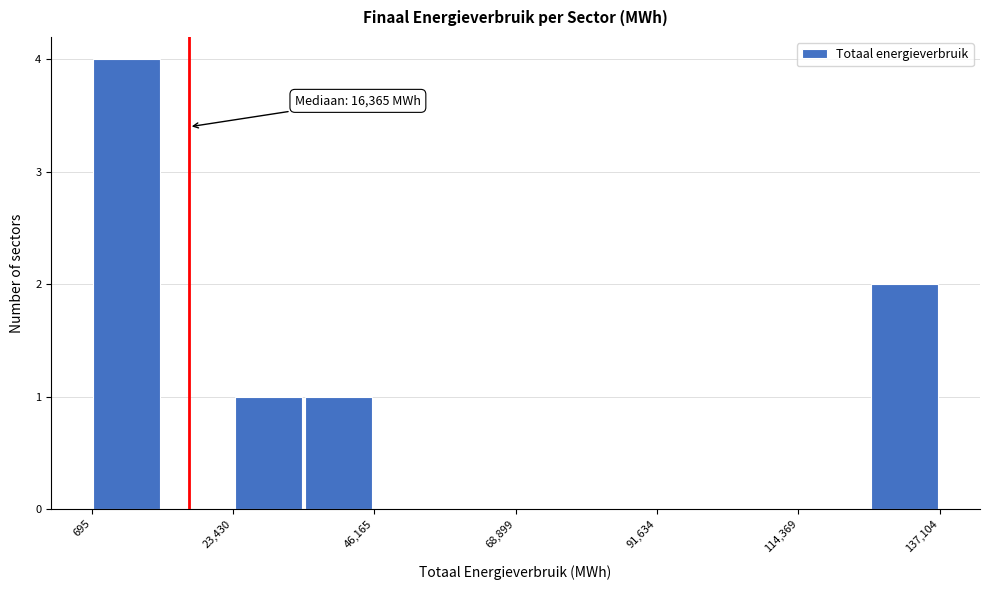

Around what value on the x-axis is the tallest bar? Give the approximate position of its centre, as read against the axis.

5000